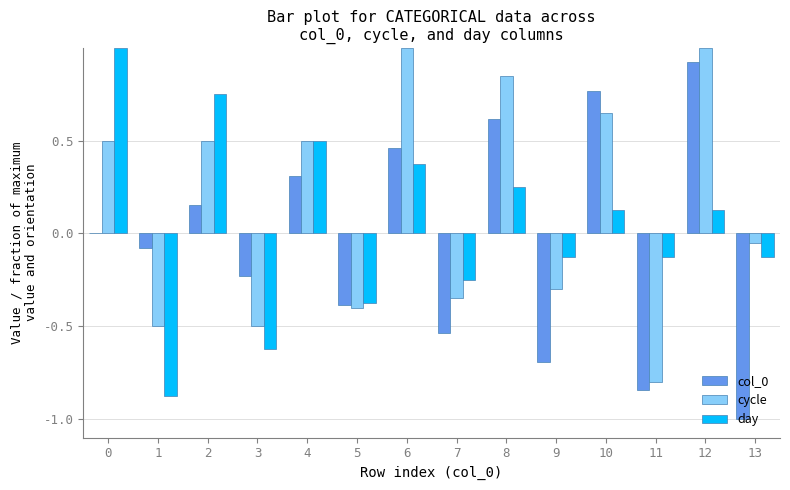

At which category is the sum across all series the highest?

12